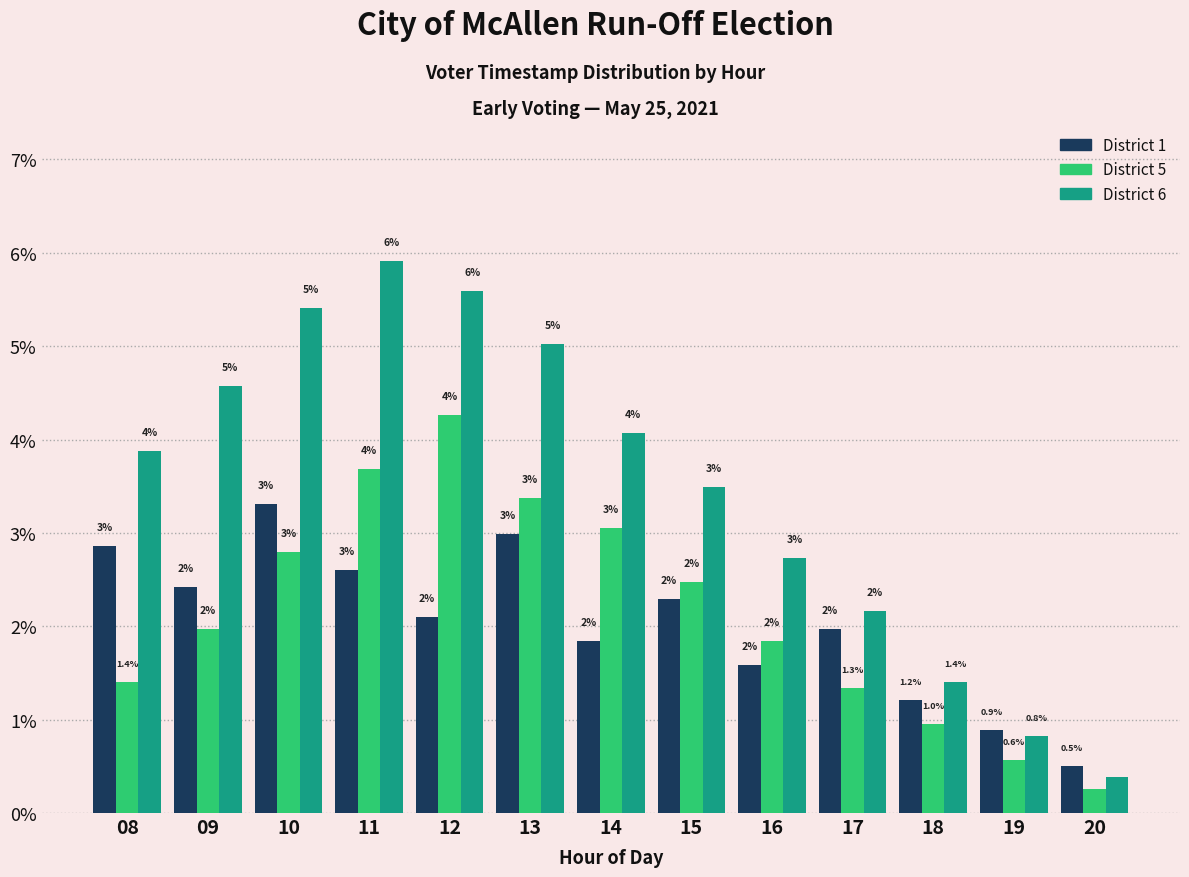

At which label does District 5 first exceed 1?

08